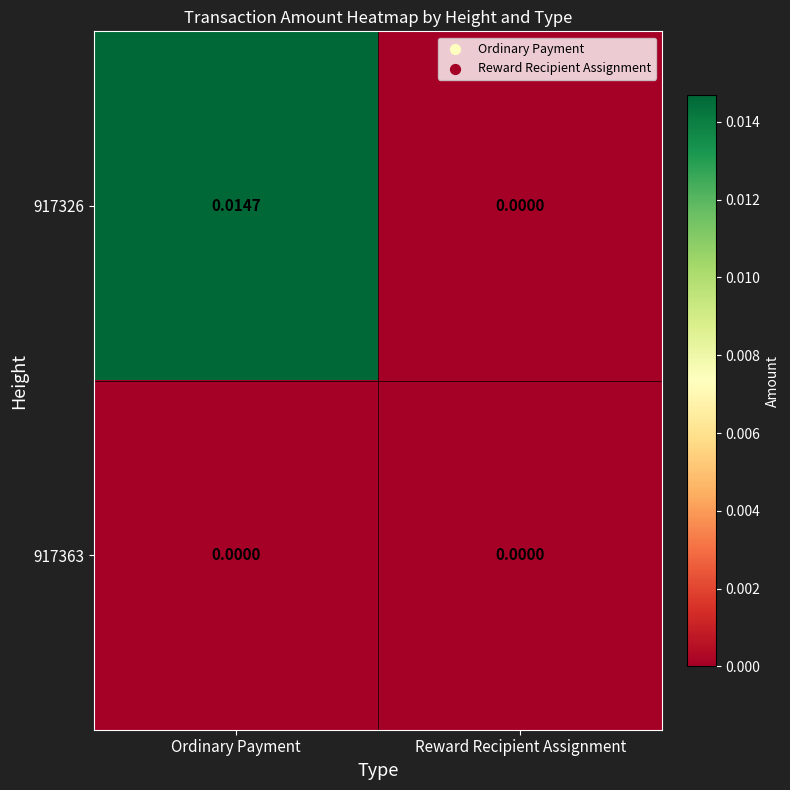

At which category does the chart reach its peak across all series?

Ordinary Payment